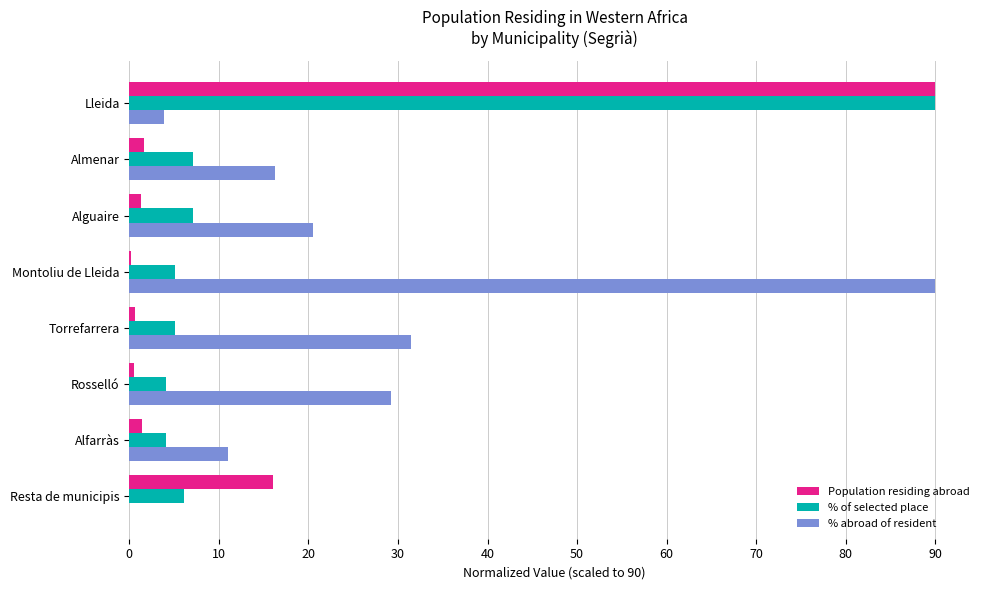

Which series has the largest total across all categories?

% abroad of resident